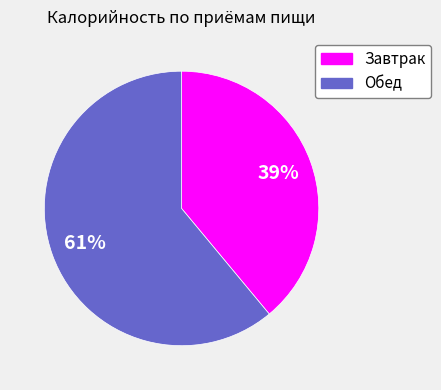

What is the ratio of the value at Завтрак to the value at Обед?

0.6